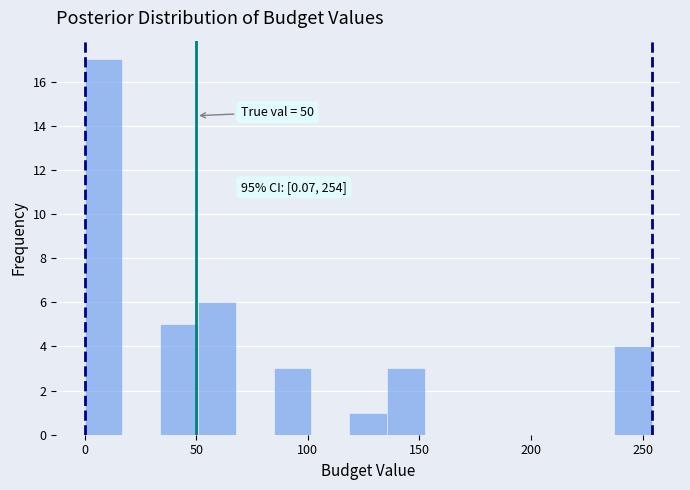

Read against the x-axis, roughly where is the centre of the tallest bar?

10